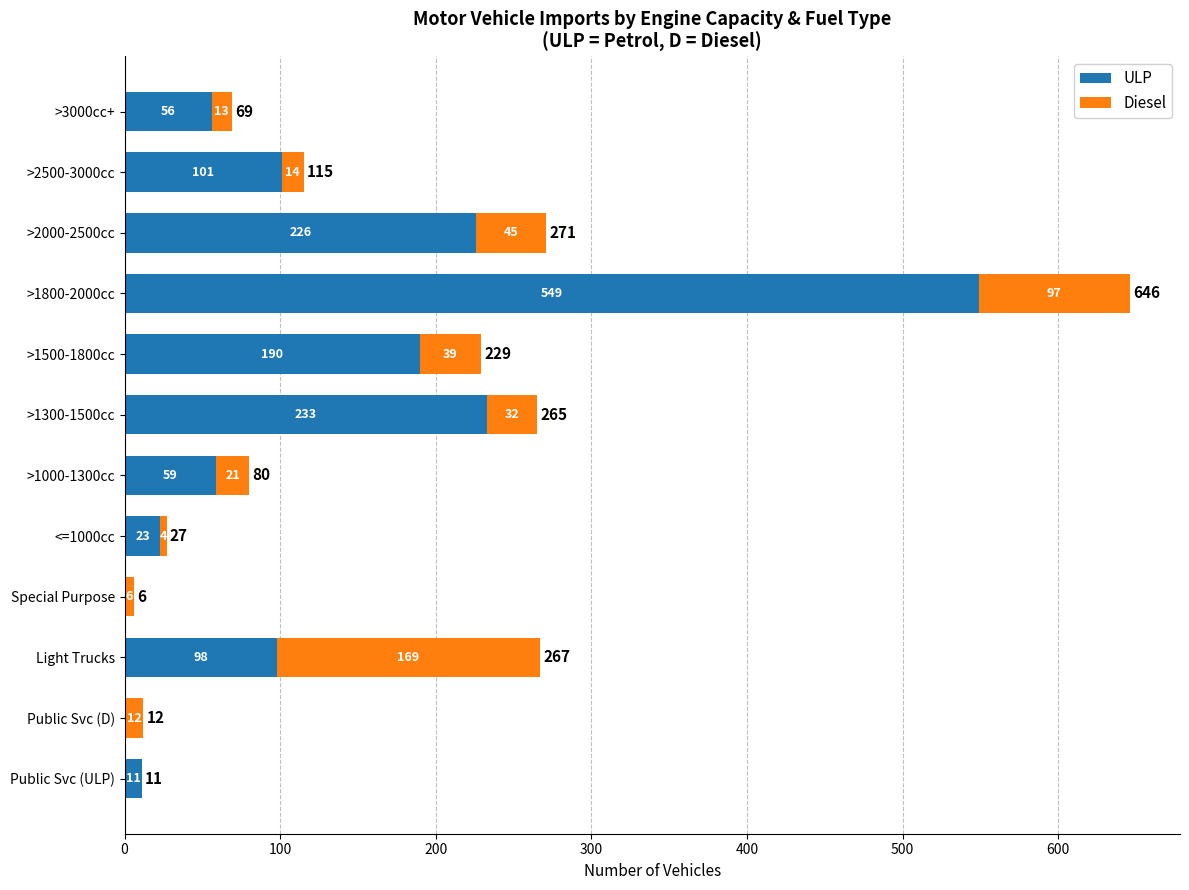

What is the sum of all ULP values?

1546